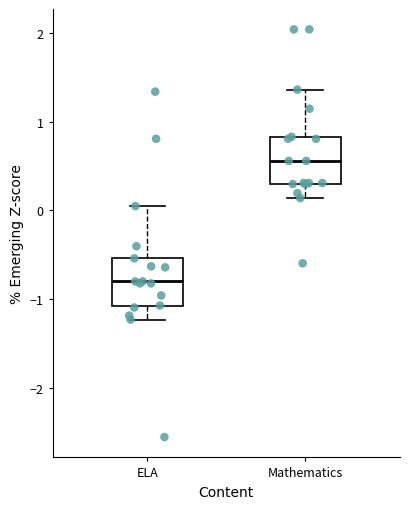

Which box's median line is the lowest?

ELA